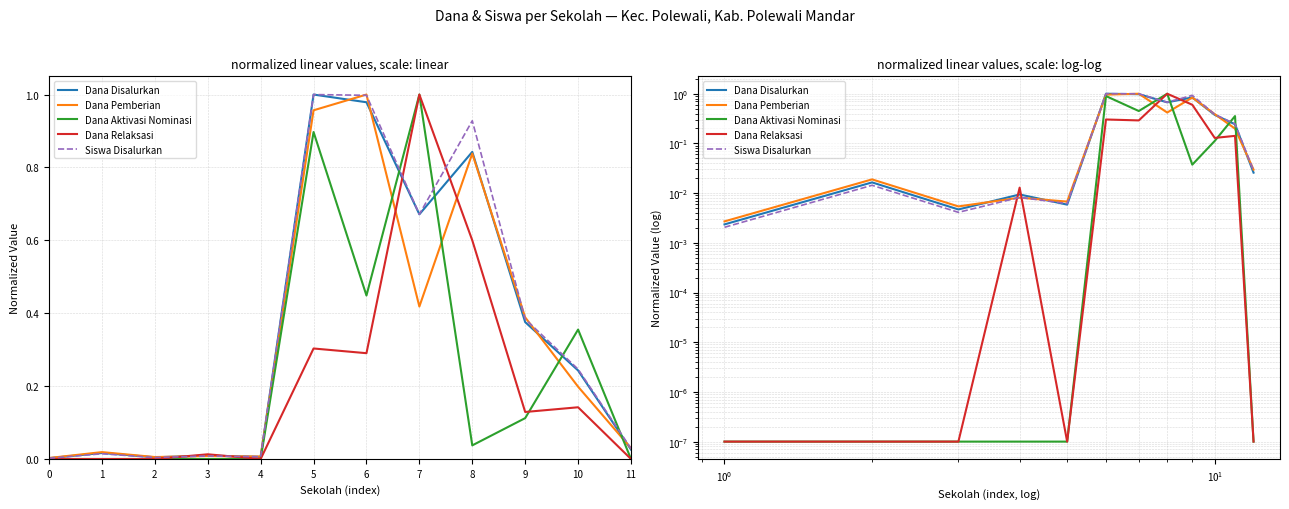

How many times do Dana Aktivasi Nominasi and Dana Pemberian cross each other?

4